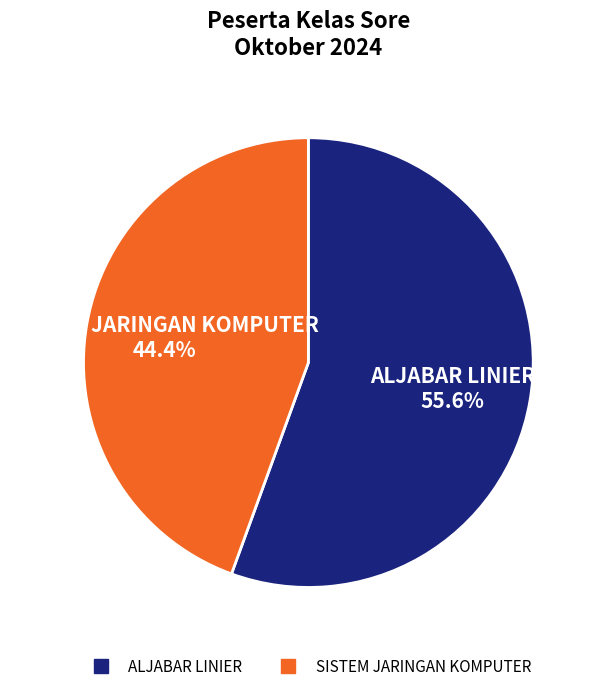

What percentage is NOT represented by SISTEM JARINGAN KOMPUTER?

55.6%